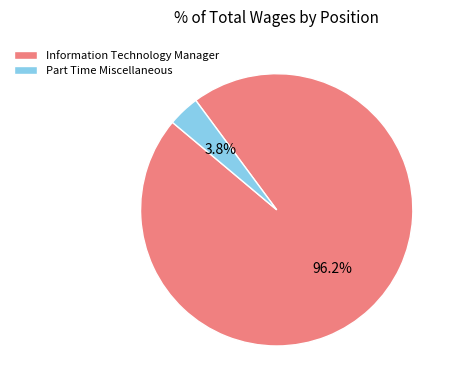

Which category has the smallest portion of the pie?

Part Time Miscellaneous